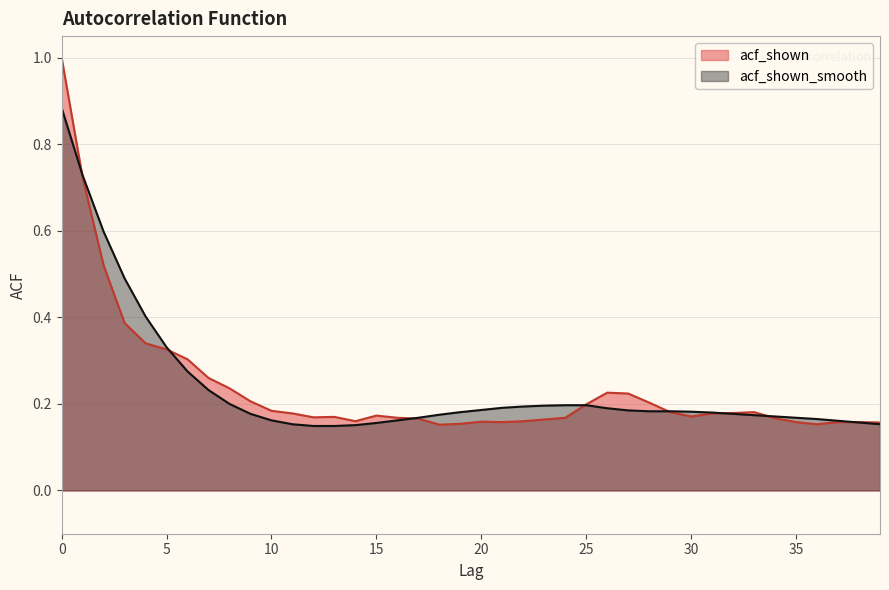

Count the acf_shown_smooth values in the range 0 to 1.

40